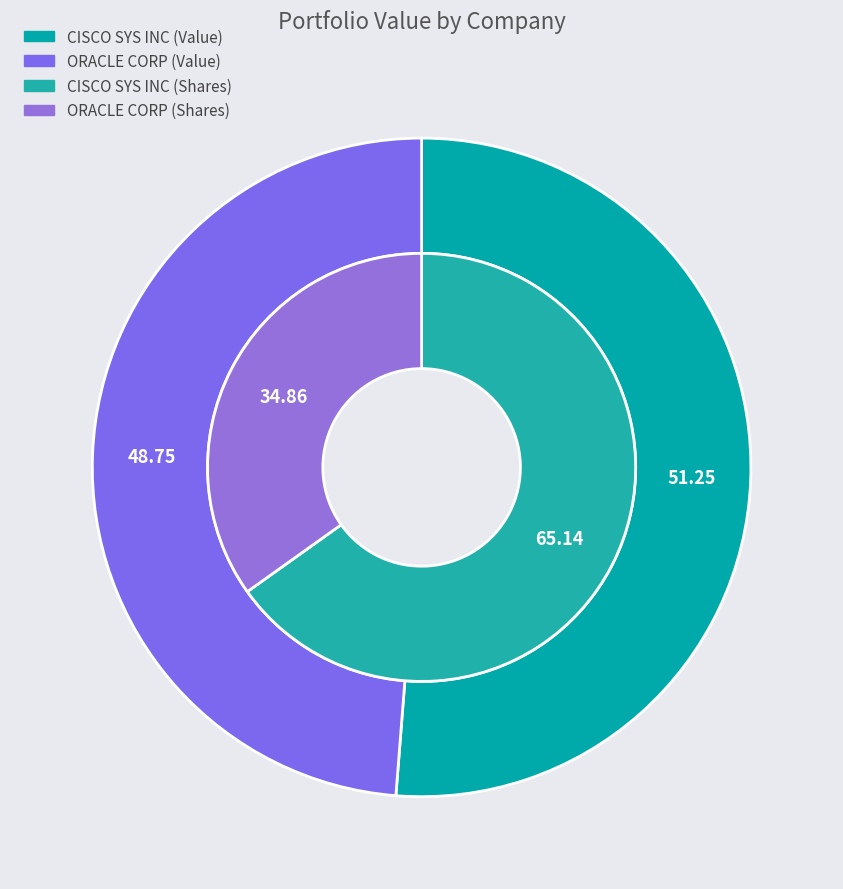

Does ORACLE CORP account for over 50% of the chart?

No